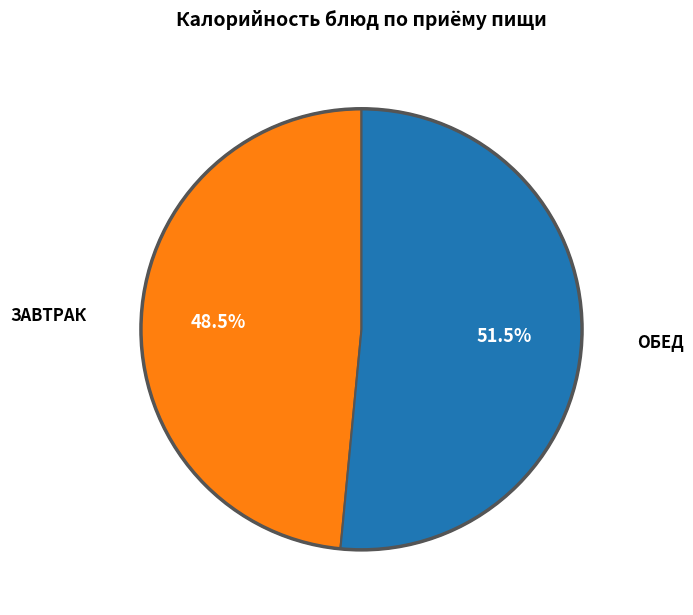

How many slices are in this pie chart?

2